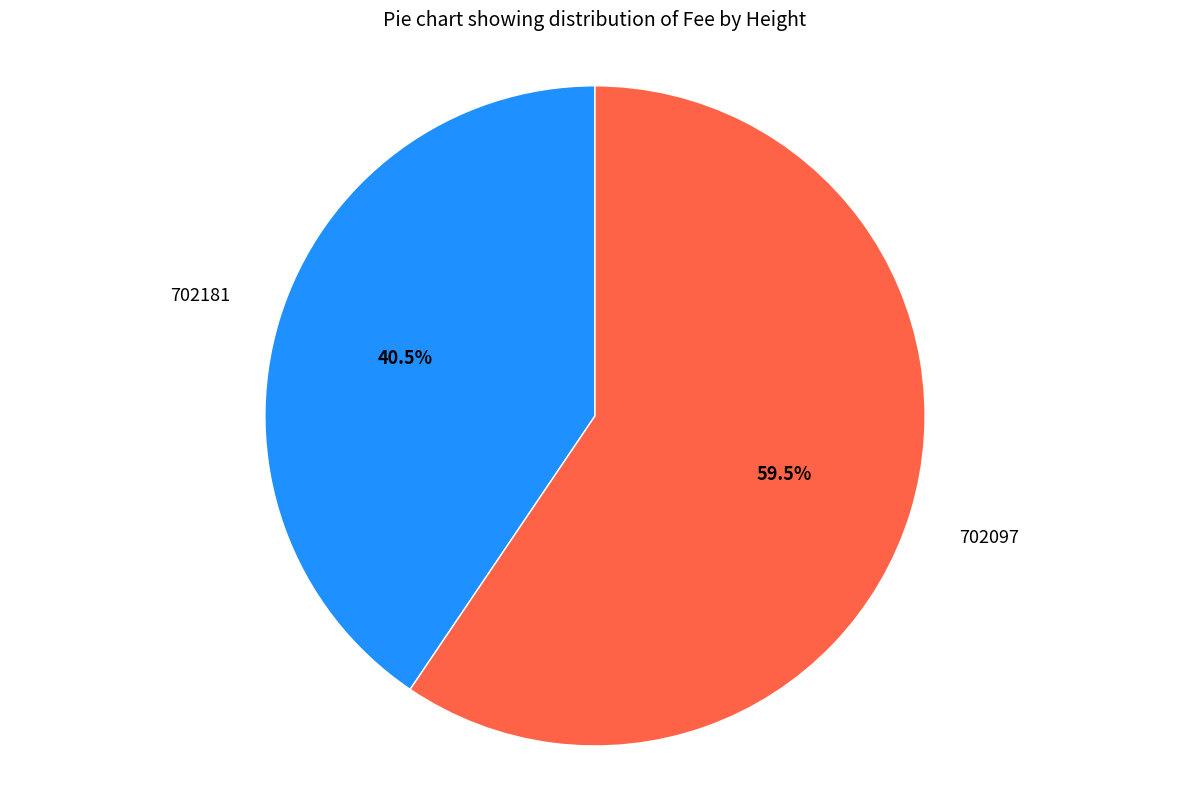

Does any single category account for the majority?

Yes